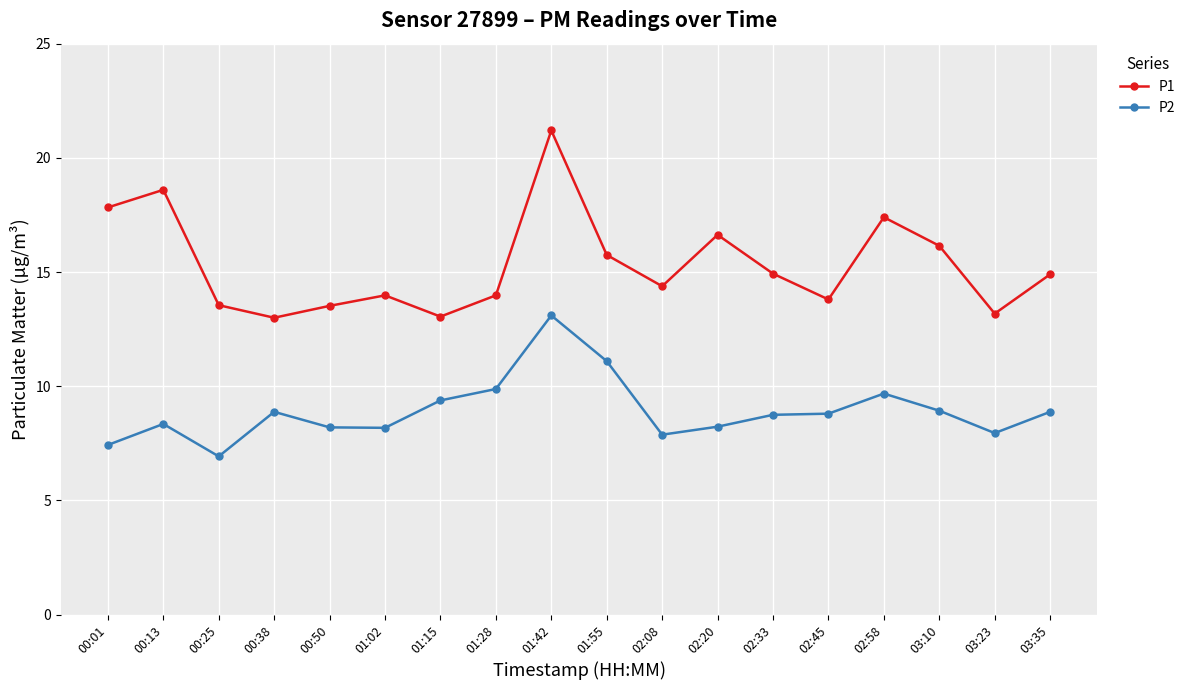

At 02:58, list the series in order from smallest to largest.

P2, P1